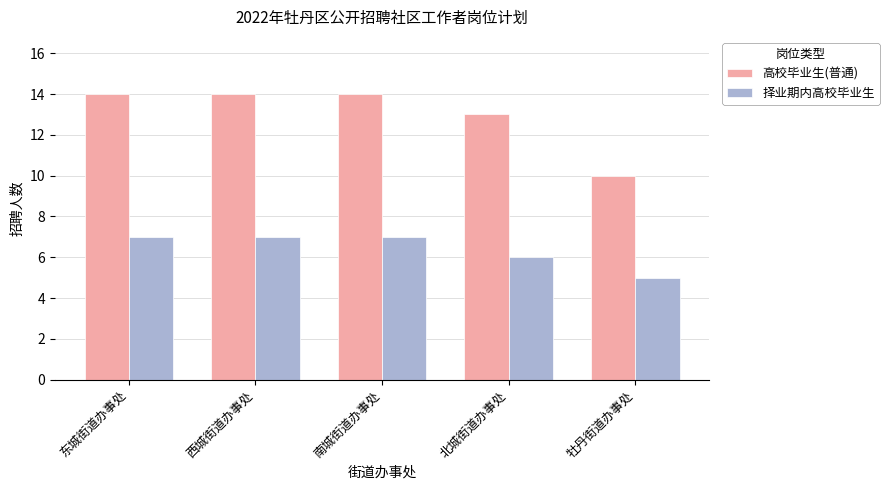

How many bars are there in total?

10